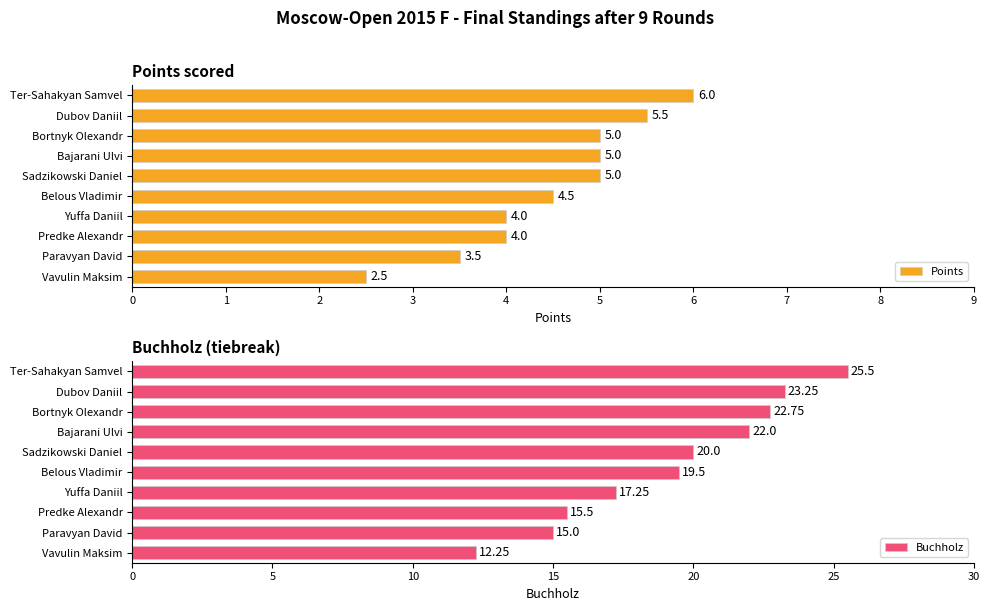

Are the bars horizontal?

Yes